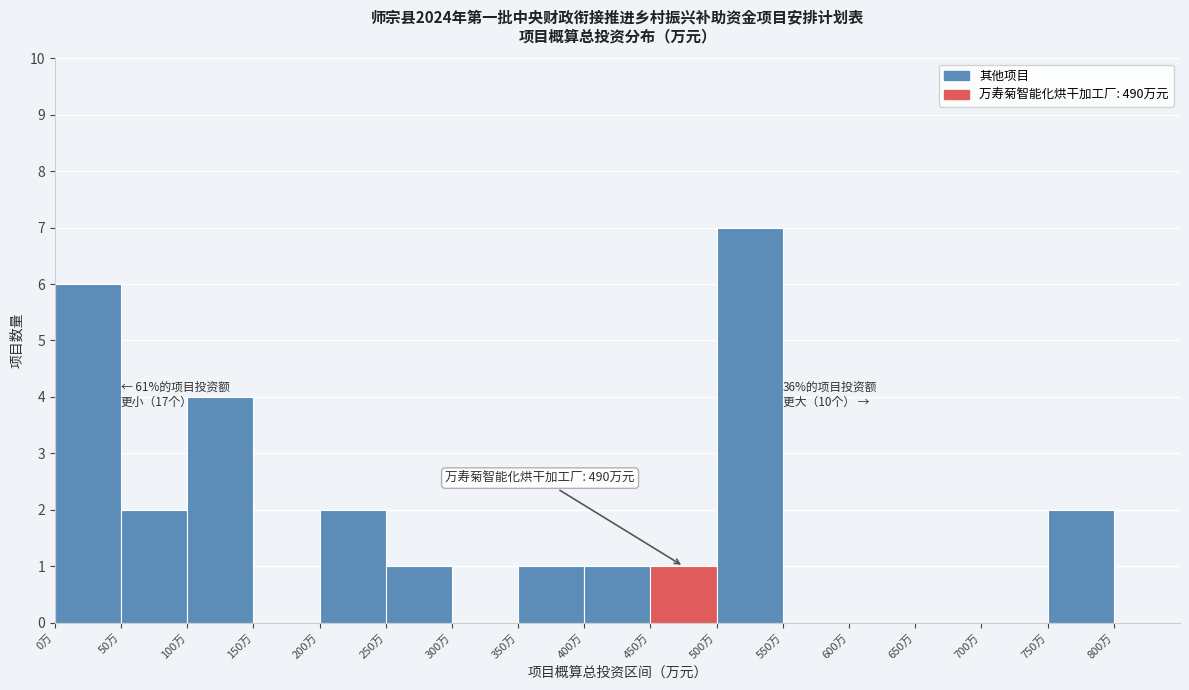

Over which range of the x-axis is the bar tallest?

500 to 550